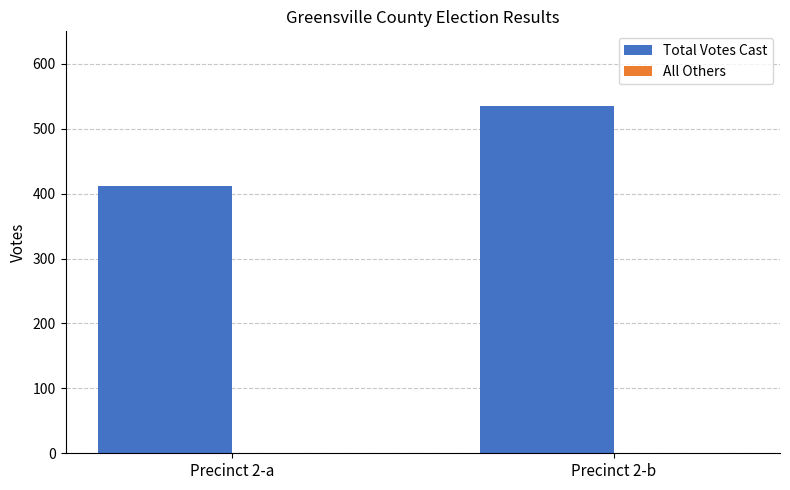

Which has a higher value, Precinct 2-a or Precinct 2-b?

Precinct 2-b